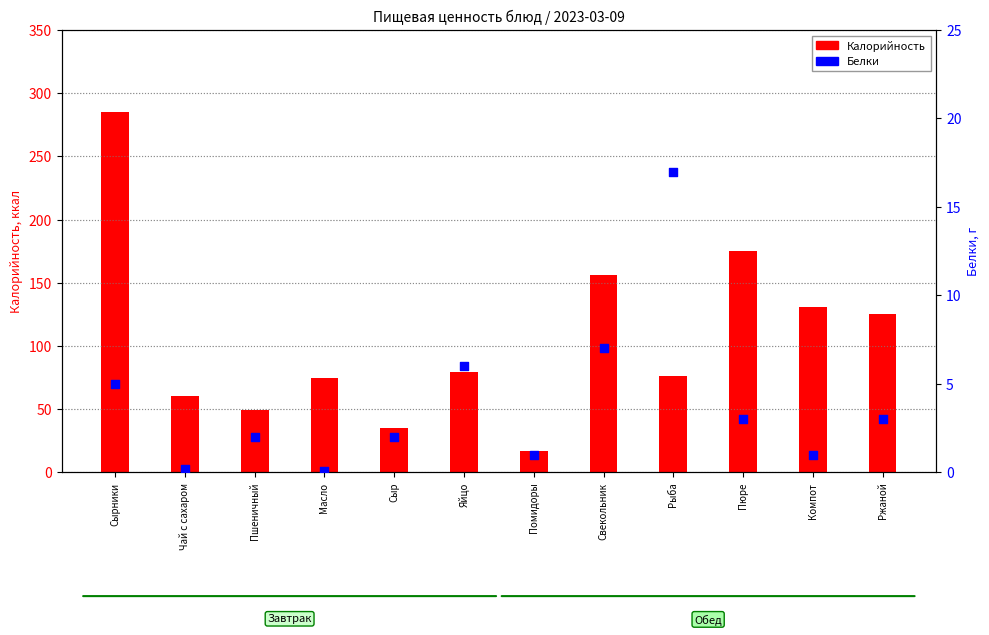

What are all the series names shown in the legend?

Калорийность, Белки